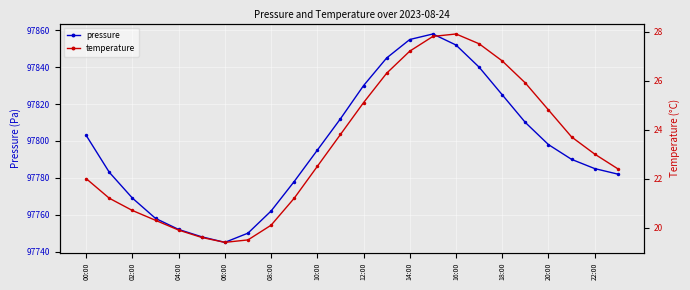

What is the value of the temperature point at the 19th from the left?

26.8